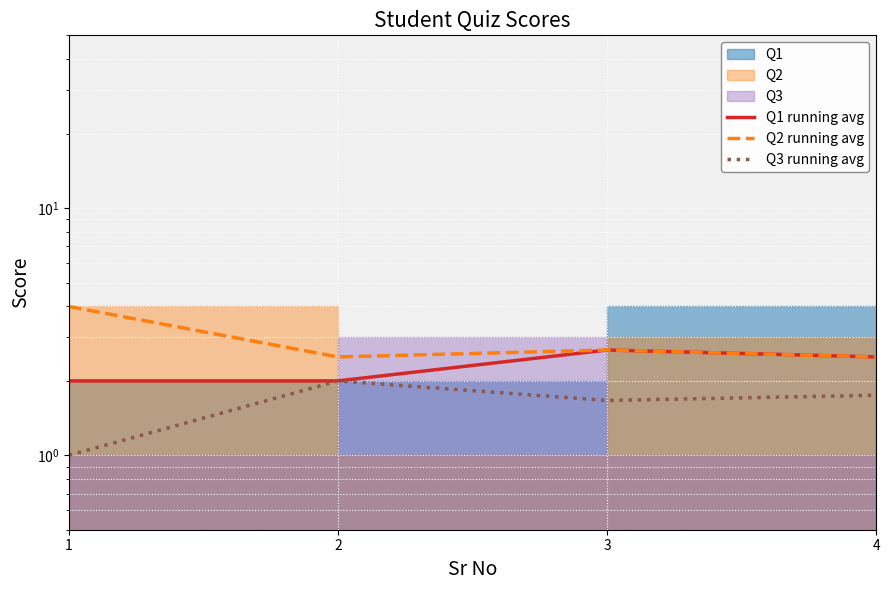

What is the maximum value for Q2 running avg?

4.0